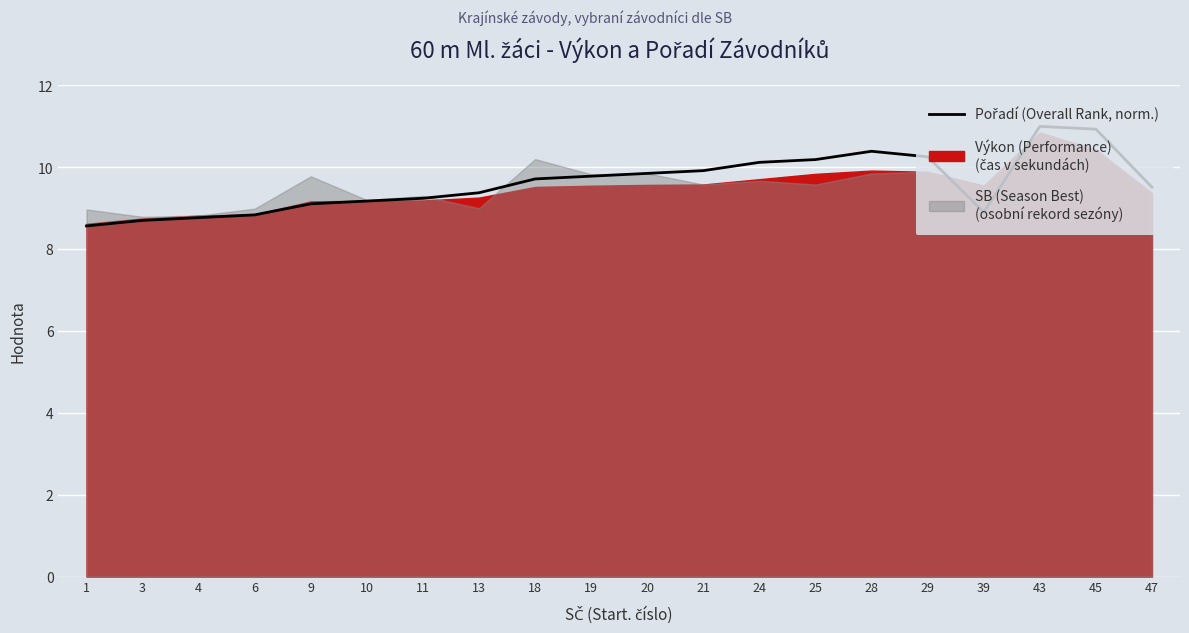

What is the value of the 4th point from the left?

8.8